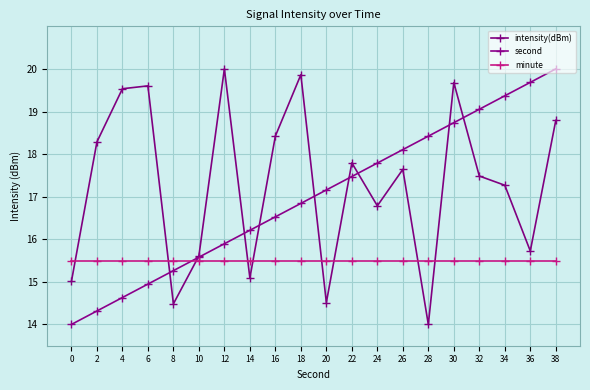

Reading left to right, what are all the values shown in this chart?

intensity(dBm): 0=15.0	2=18.3	4=19.5	6=19.6	8=14.5	10=15.6	12=20.0	14=15.1	16=18.4	18=19.9	20=14.5	22=17.8	24=16.8	26=17.6	28=14.0	30=19.7	32=17.5	34=17.3	36=15.7	38=18.8
second: 0=14.0	2=14.3	4=14.6	6=14.9	8=15.3	10=15.6	12=15.9	14=16.2	16=16.5	18=16.8	20=17.2	22=17.5	24=17.8	26=18.1	28=18.4	30=18.7	32=19.1	34=19.4	36=19.7	38=20.0
minute: 0=15.5	2=15.5	4=15.5	6=15.5	8=15.5	10=15.5	12=15.5	14=15.5	16=15.5	18=15.5	20=15.5	22=15.5	24=15.5	26=15.5	28=15.5	30=15.5	32=15.5	34=15.5	36=15.5	38=15.5